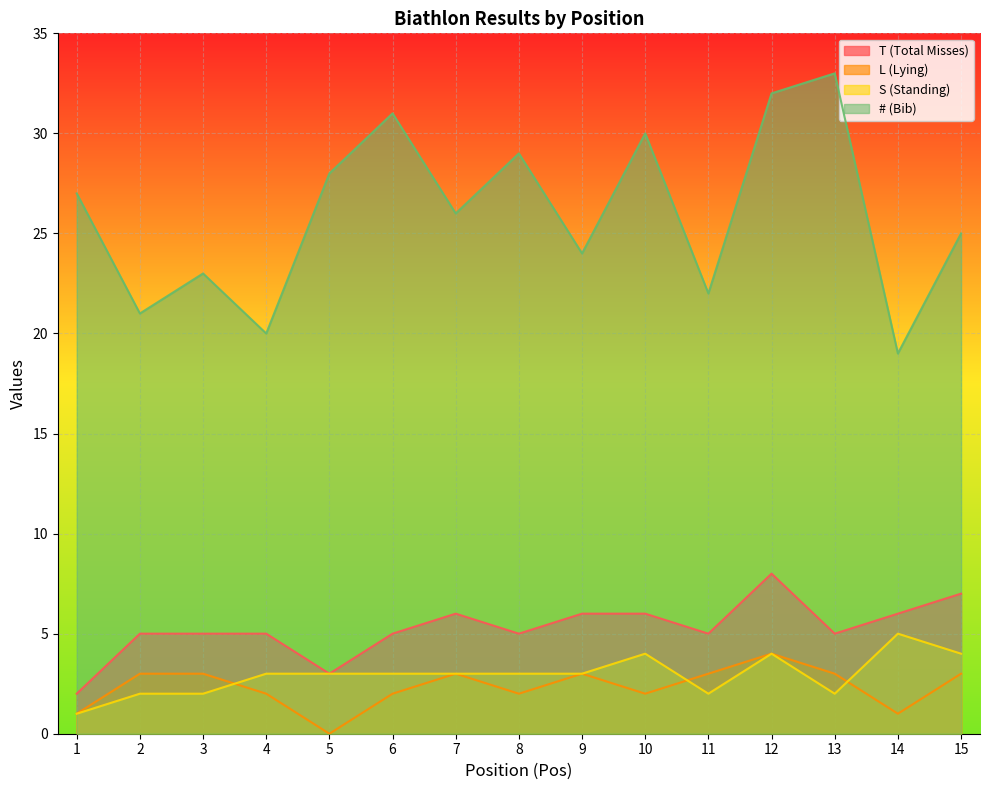

True or false: L (Lying) and T (Total Misses) intersect in this chart.

False